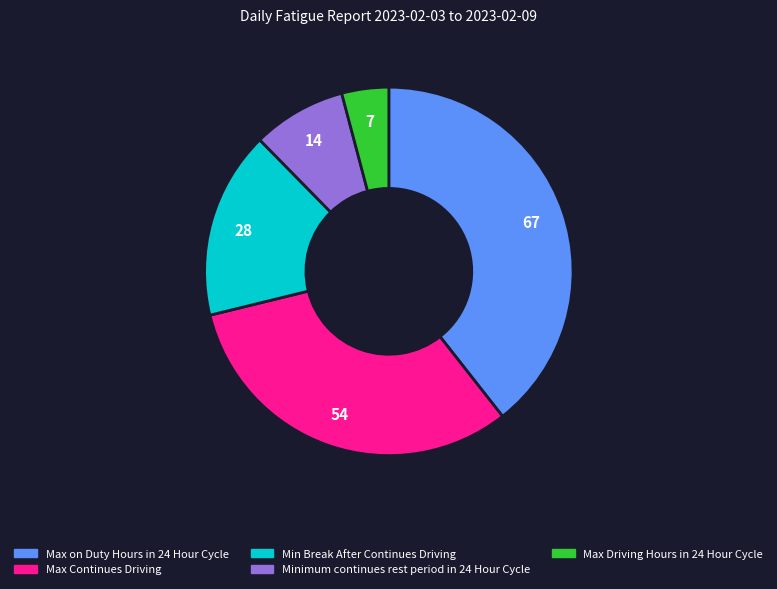

What is the smallest slice in the pie chart?

Max Driving Hours in 24 Hour Cycle